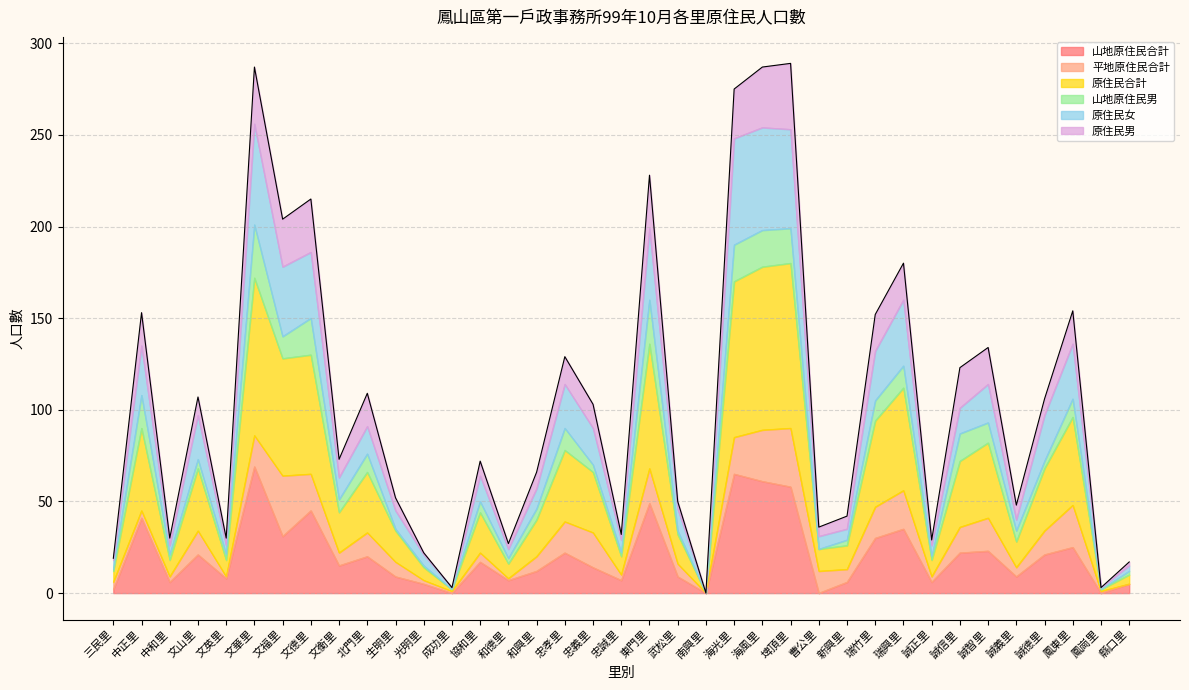

True or false: 山地原住民合計 and 原住民女 cross at least once.

False